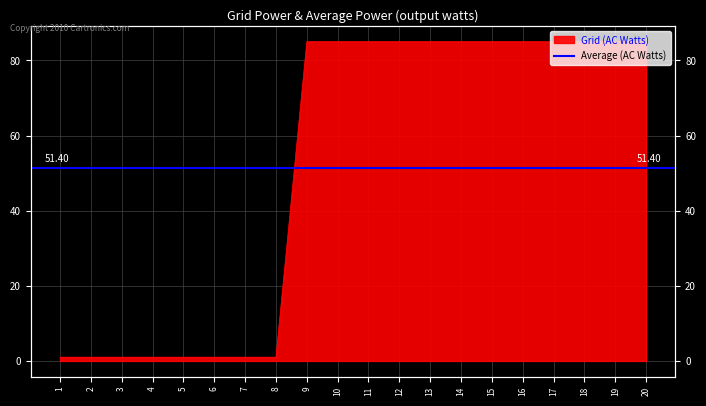

What is the maximum value shown in the chart?

85